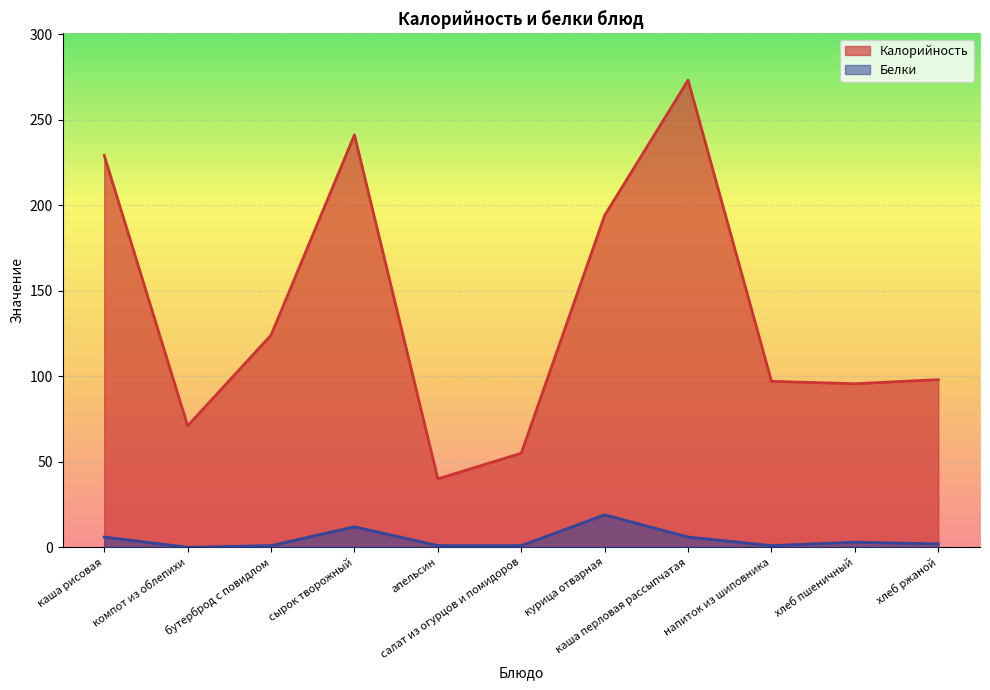

What position from the right is хлеб ржаной?

1